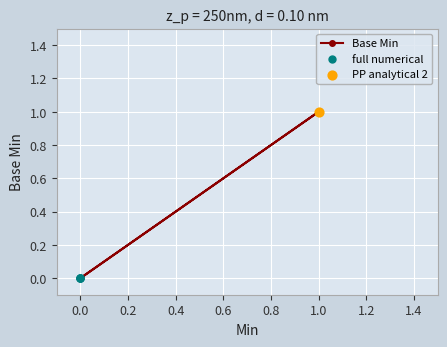

Which series has the widest spread of Y values?

Base Min